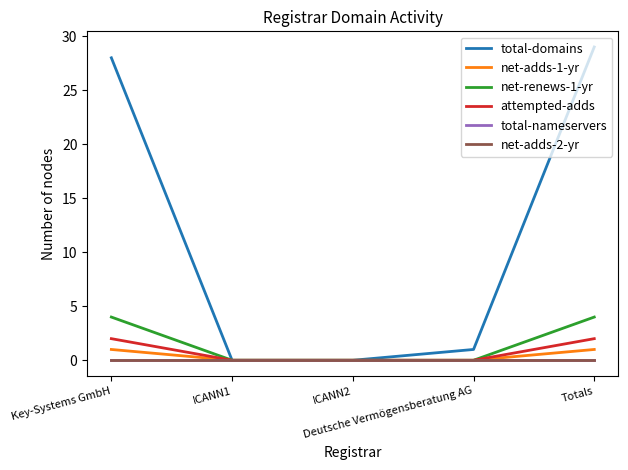

Does the chart display data point markers on the line(s)?

No